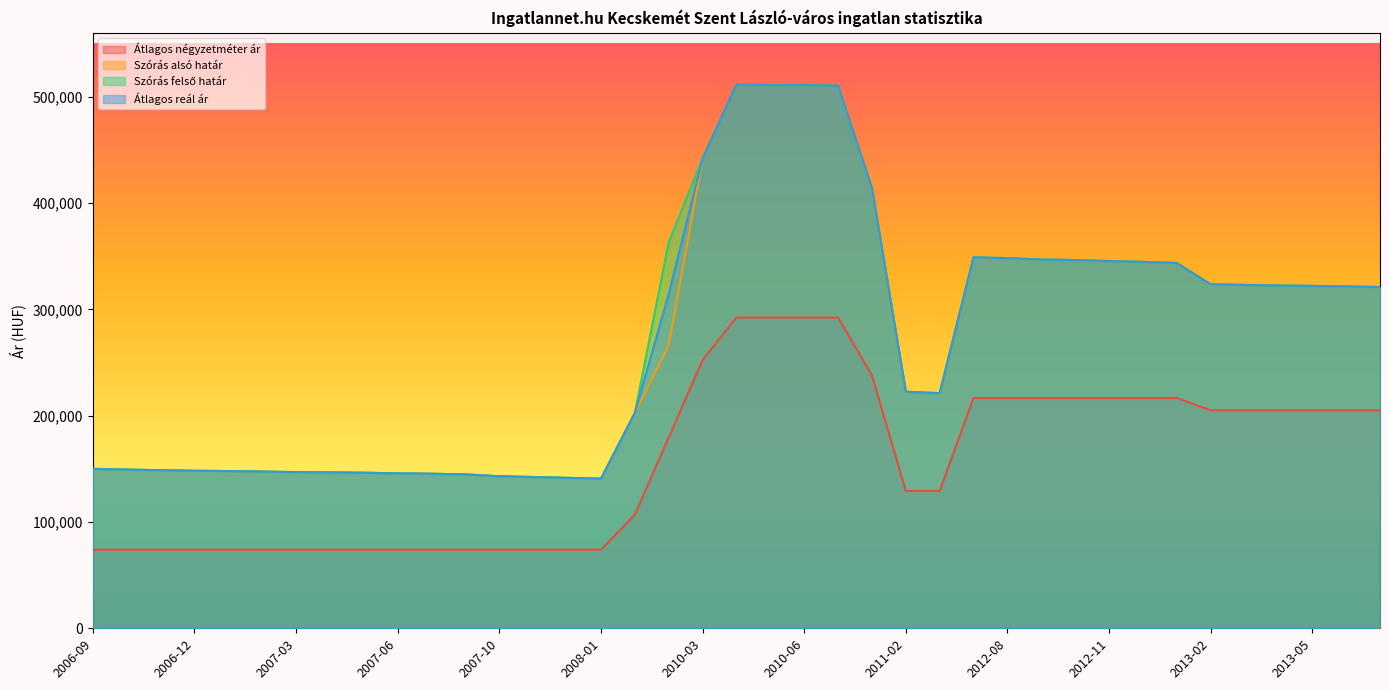

The Átlagos négyzetméter ár series shows 73913 at 2007-11. True or false?

True